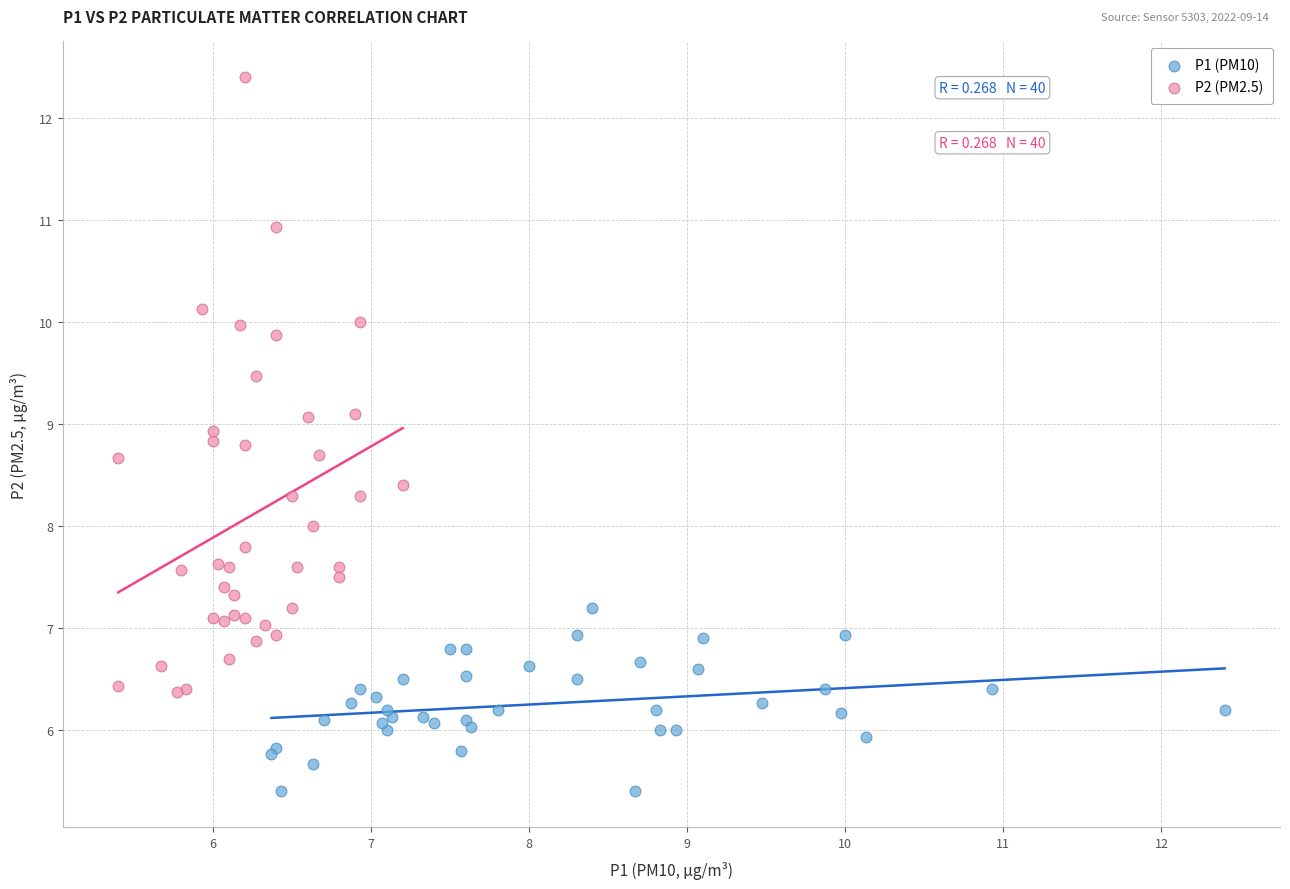

Which series contains the lowest Y value?

P1 (PM10)